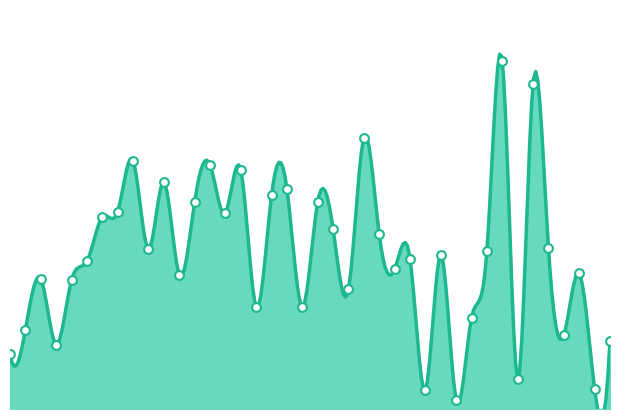

What is the ratio of the value at 1410029 to the value at 1410032?

1.0